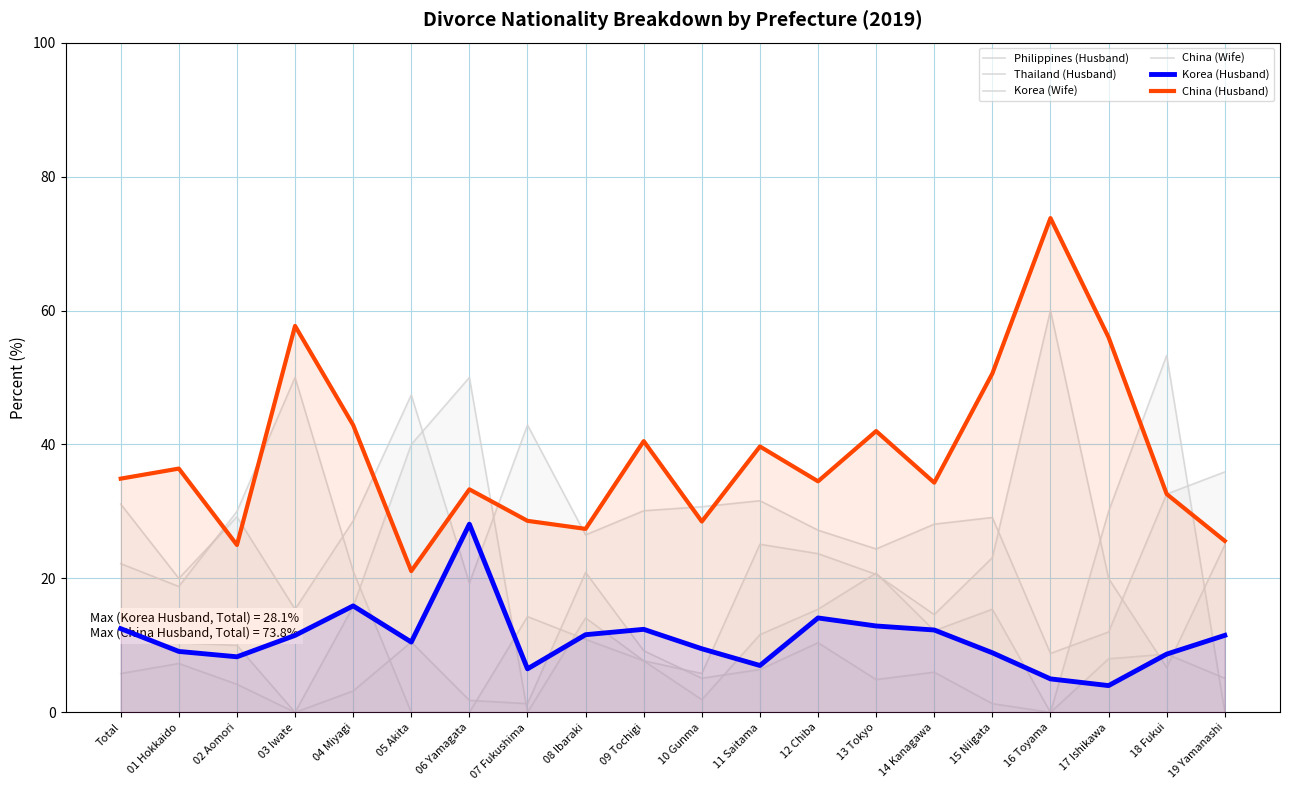

At 15 Niigata, list the series in order from smallest to largest.

Thailand (Husband), Korea (Husband), Korea (Wife), China (Wife), Philippines (Husband), China (Husband)